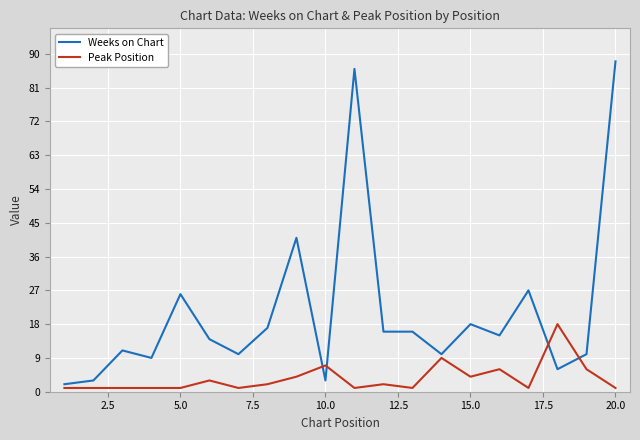

Which series has the largest total across all categories?

Weeks on Chart